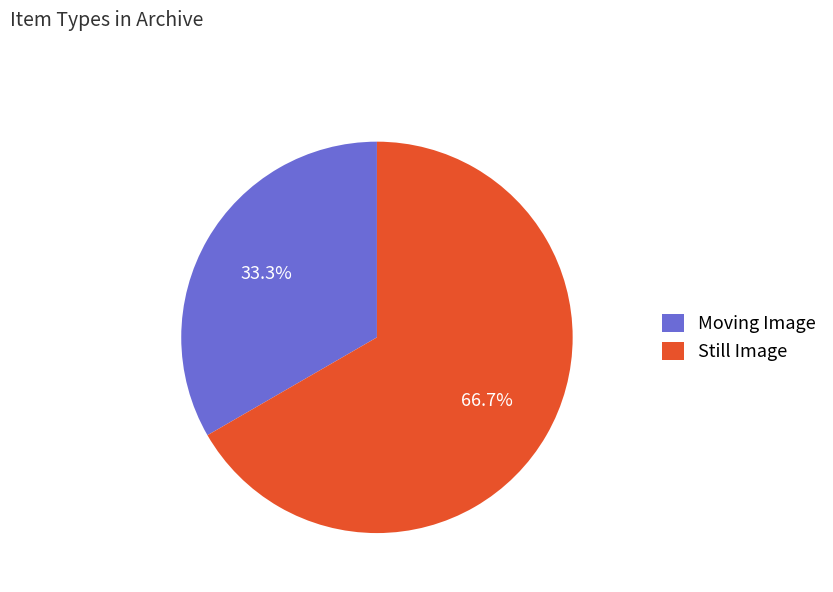

What percentage is NOT represented by Still Image?

33.3%